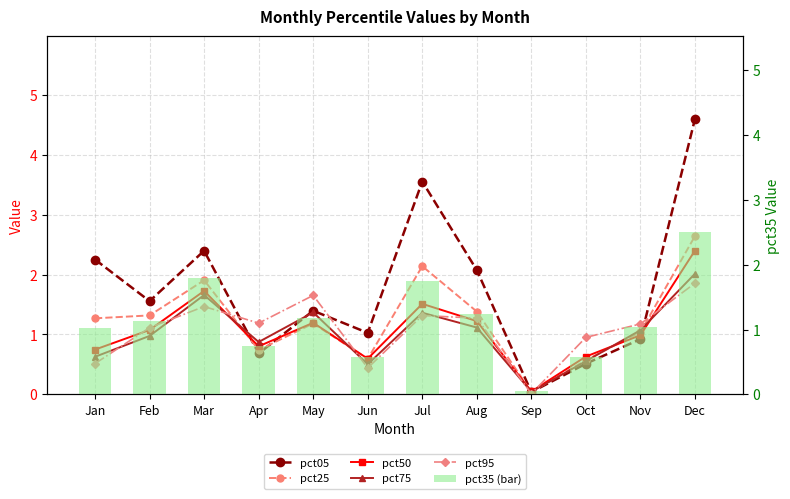

What are all the series names shown in the legend?

pct05, pct25, pct50, pct75, pct95, pct35 (bar)